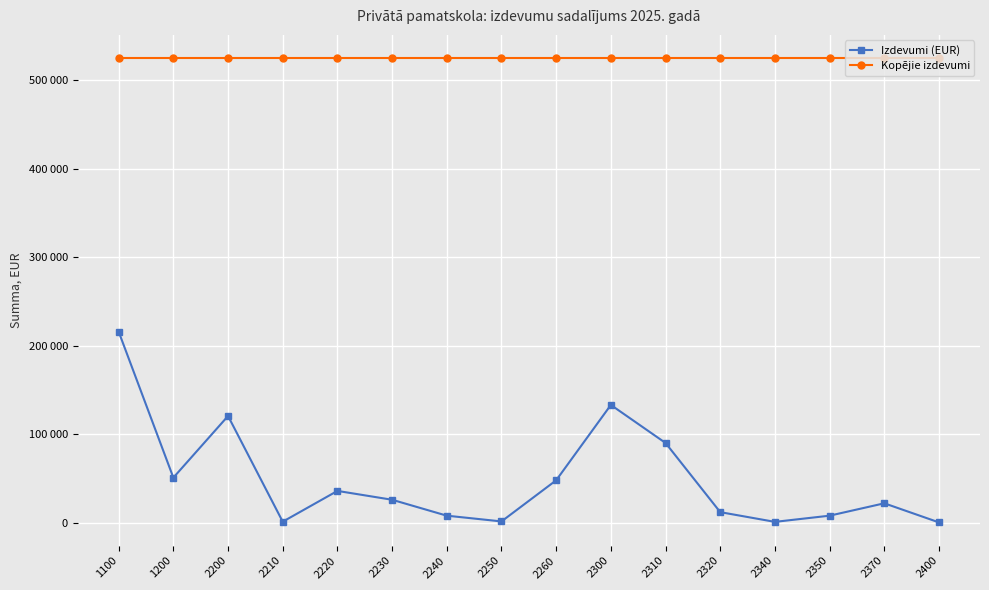

What is the highest value of the Kopējie izdevumi series?

525291